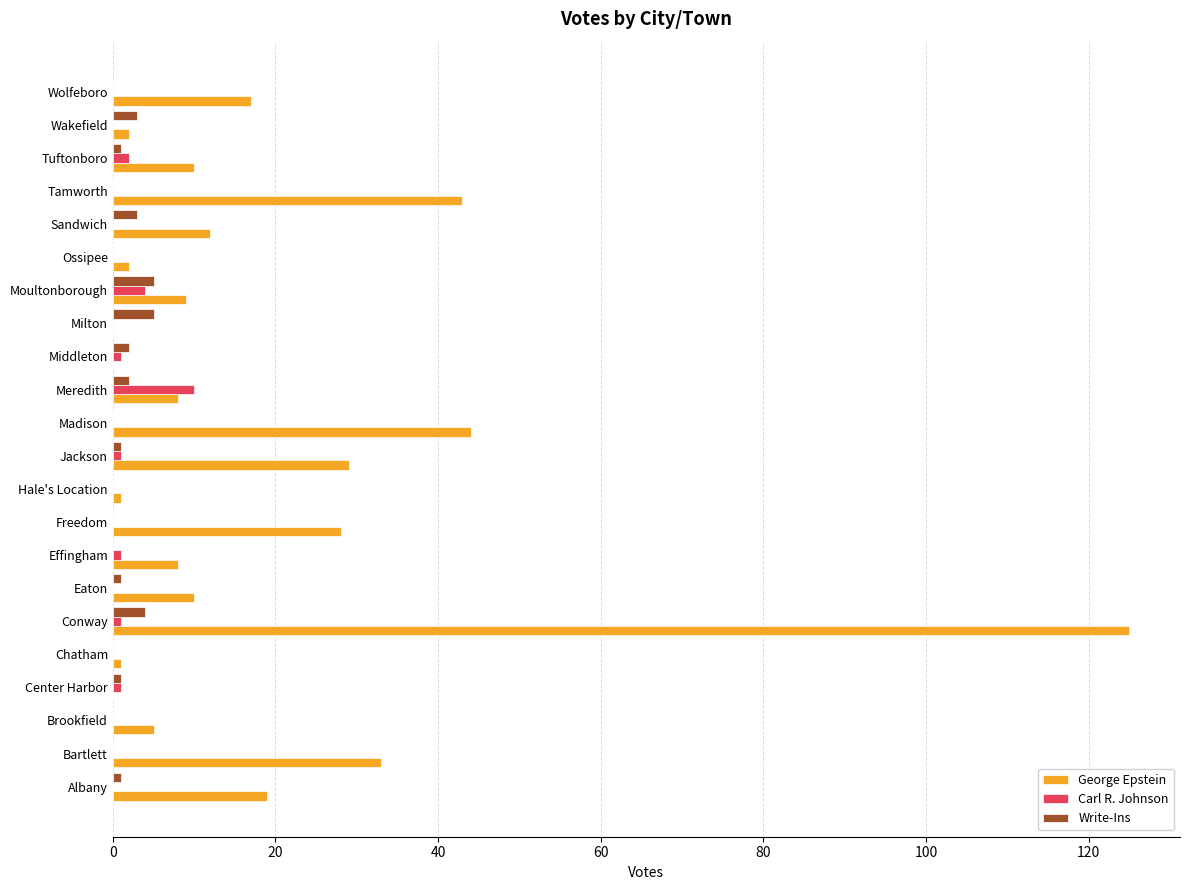

Which series has the largest total across all categories?

George Epstein